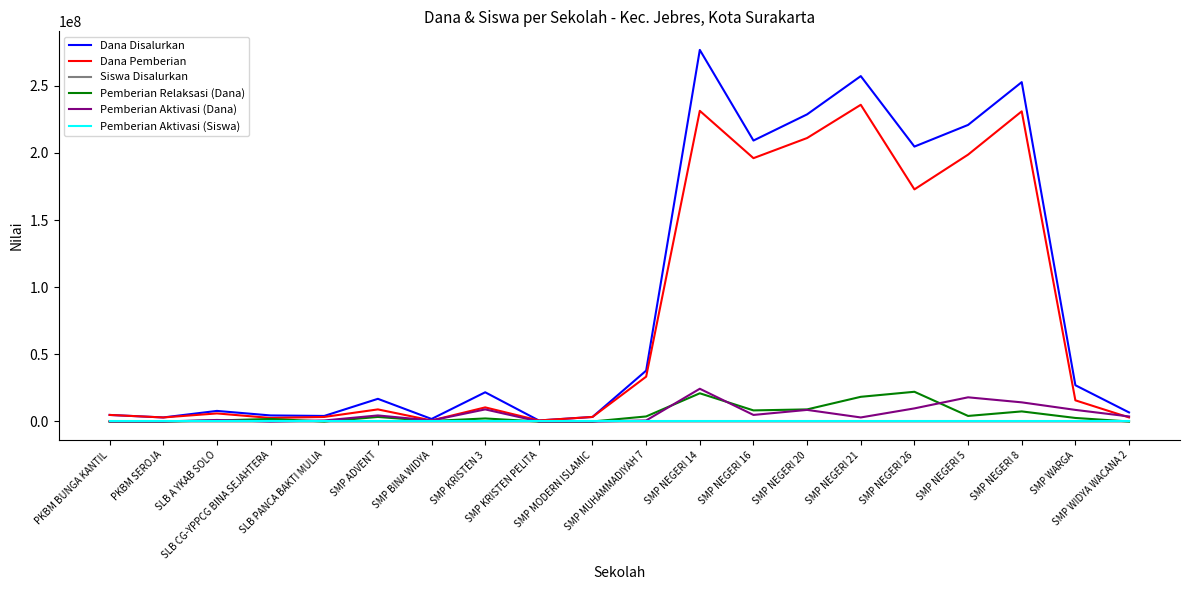

What is the sum of all Pemberian Aktivasi (Dana) values?

112125000